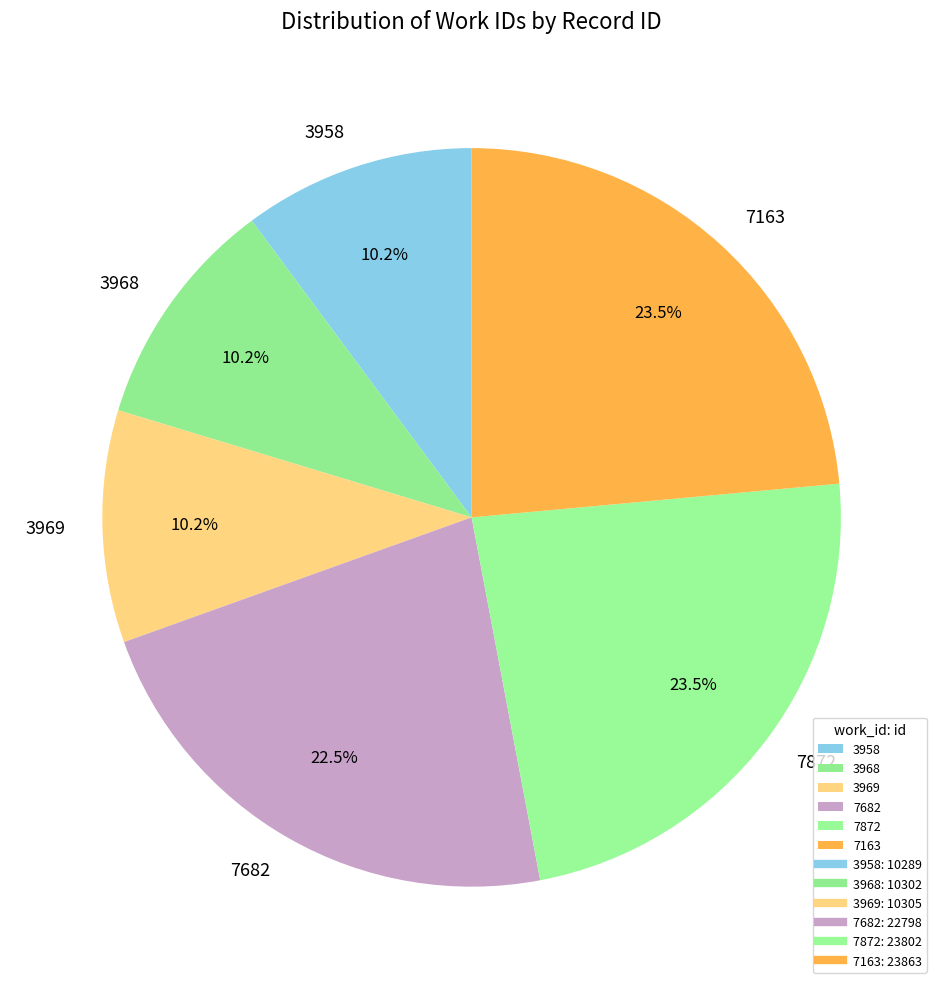

Is there any slice that represents more than half of the pie?

No